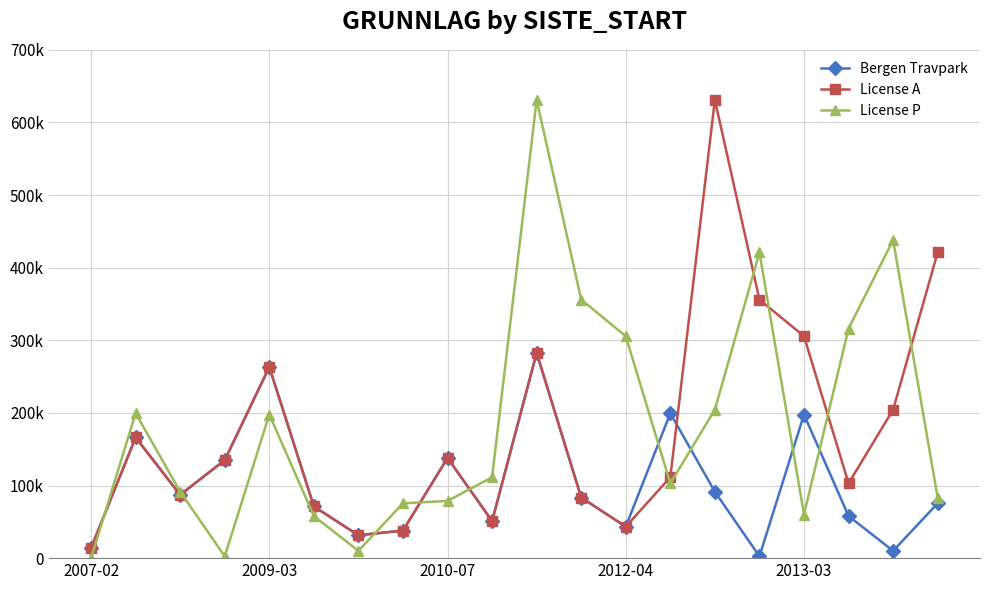

True or false: License P has more than 1 interior local peaks.

True